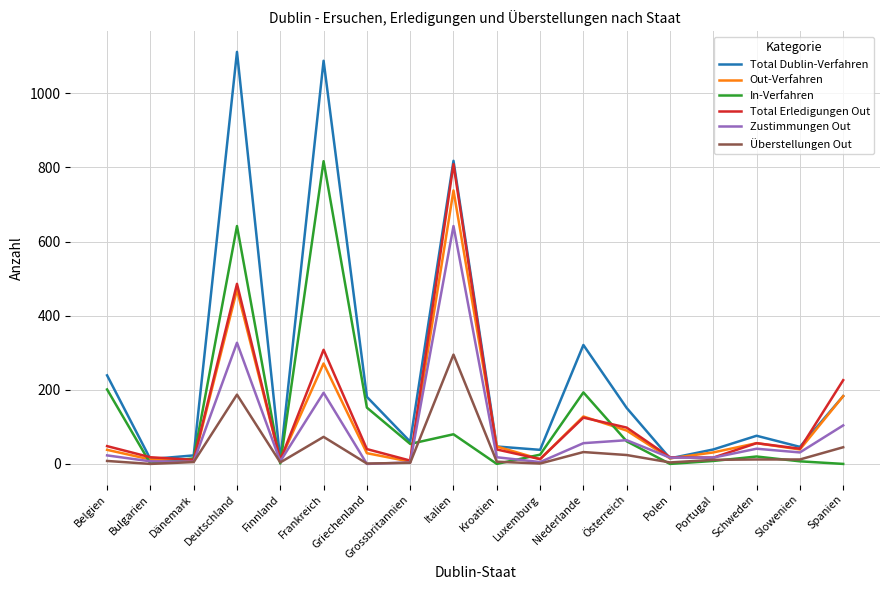

Is the value of Out-Verfahren at Kroatien greater than the value of Total Erledigungen Out at Polen?

Yes